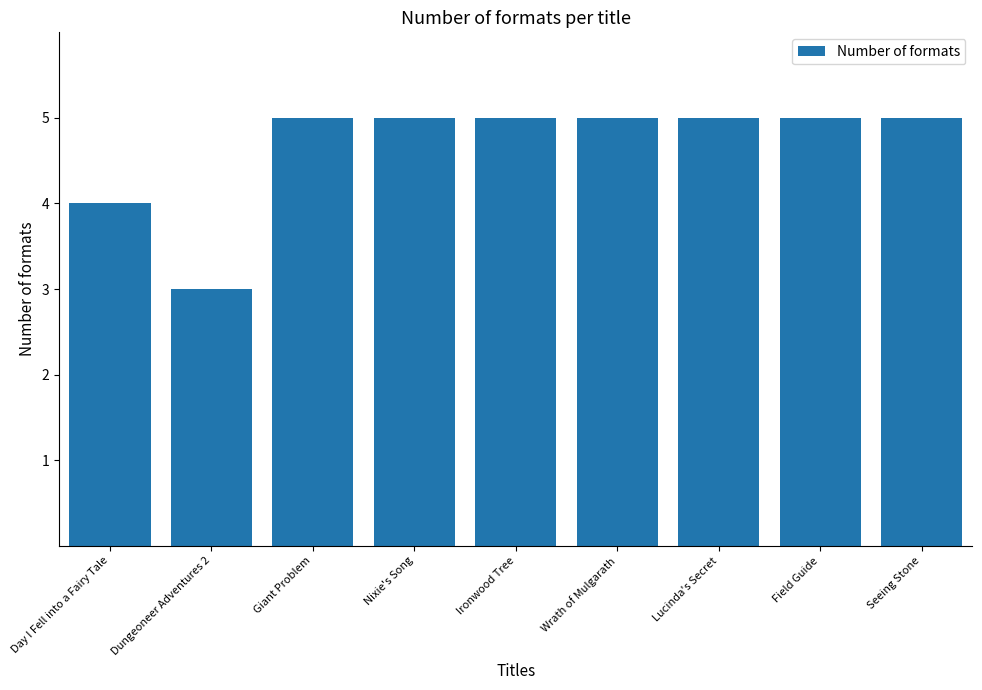

The chart shows a value of 7 at Lucinda's Secret. True or false?

False